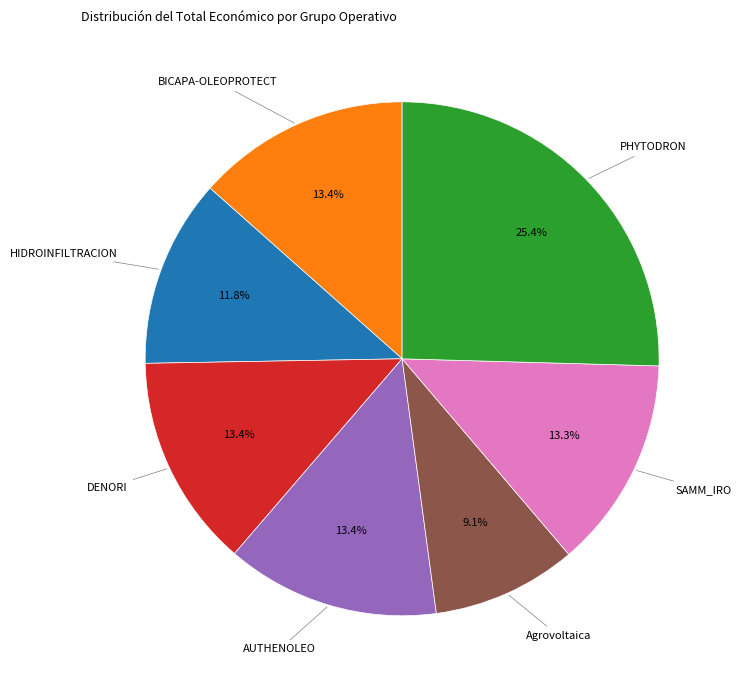

Is there a majority slice in this chart?

No